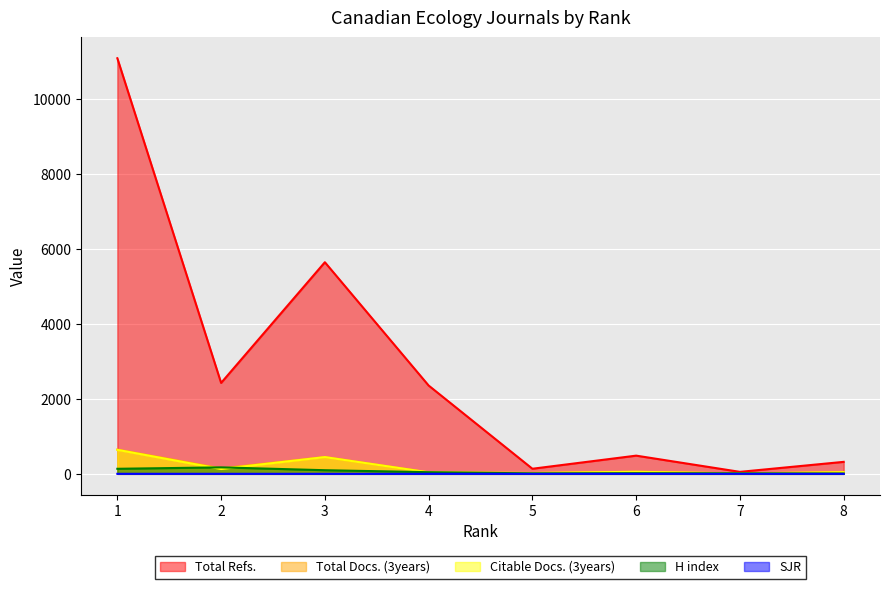

True or false: SJR and Total Docs. (3years) intersect in this chart.

False